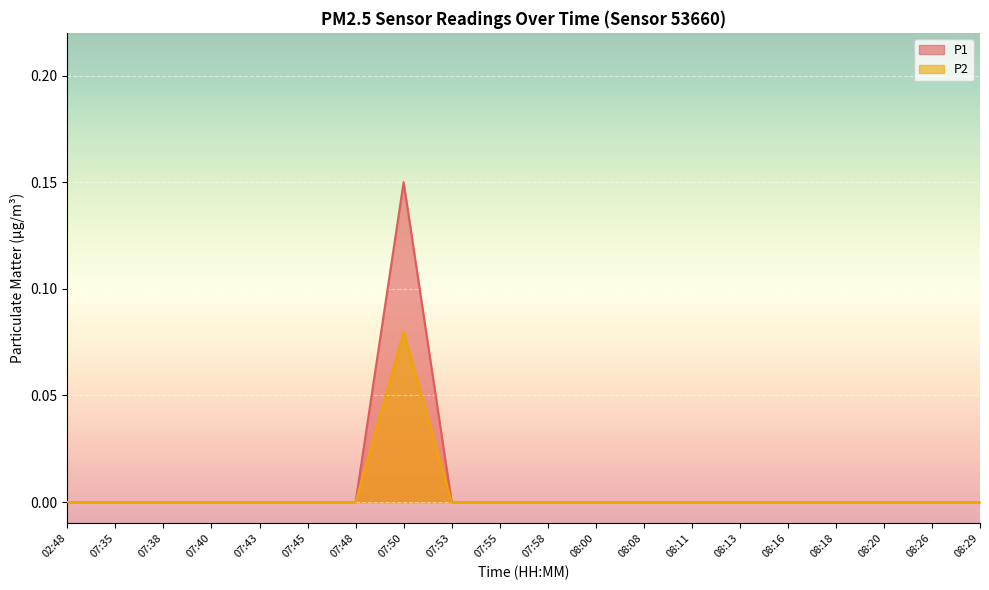

What is the label of the 15th point from the left?

08:13